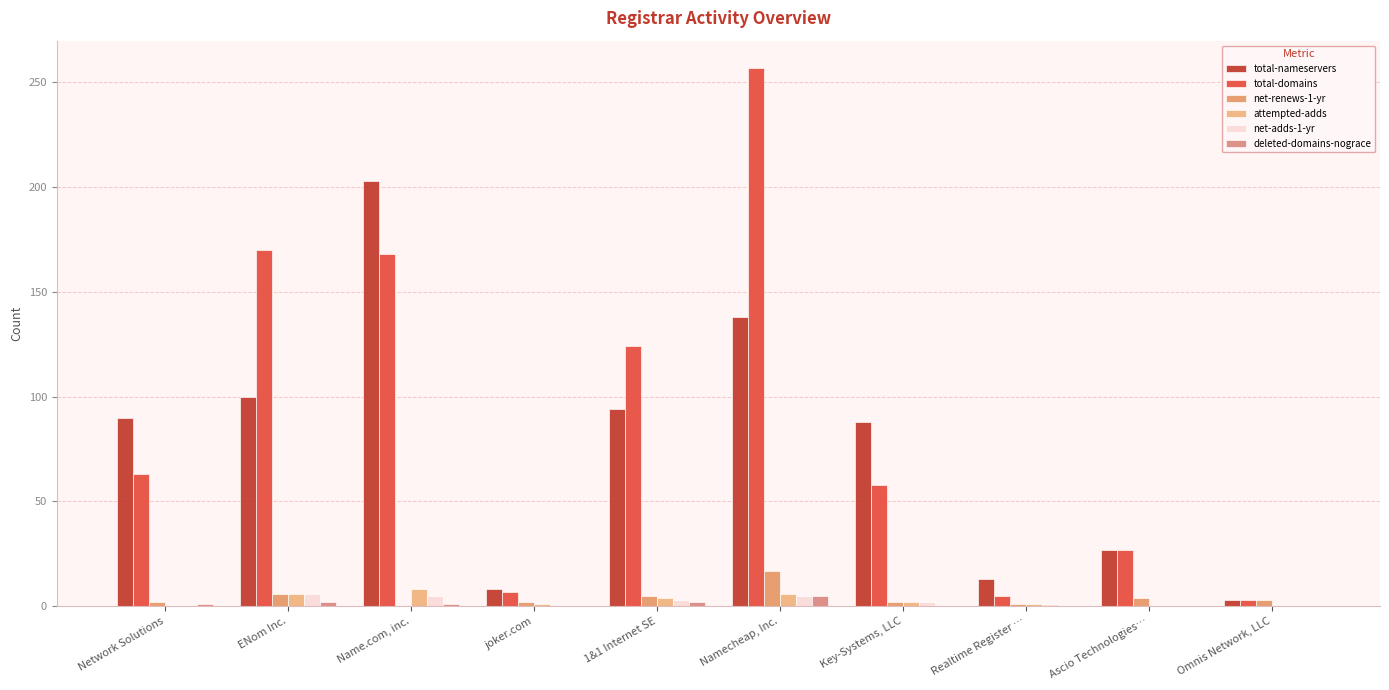

Does the chart contain stacked bars?

No